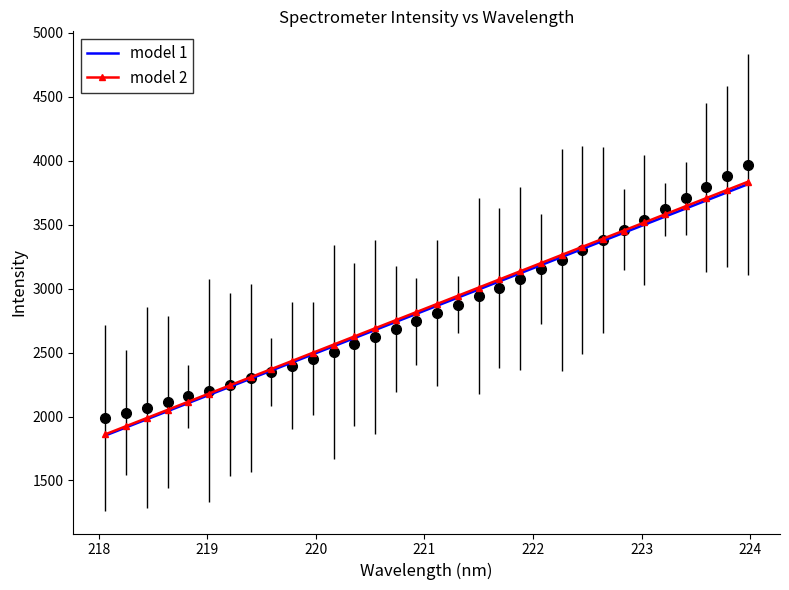

True or false: model 1 and model 2 cross at least once.

False